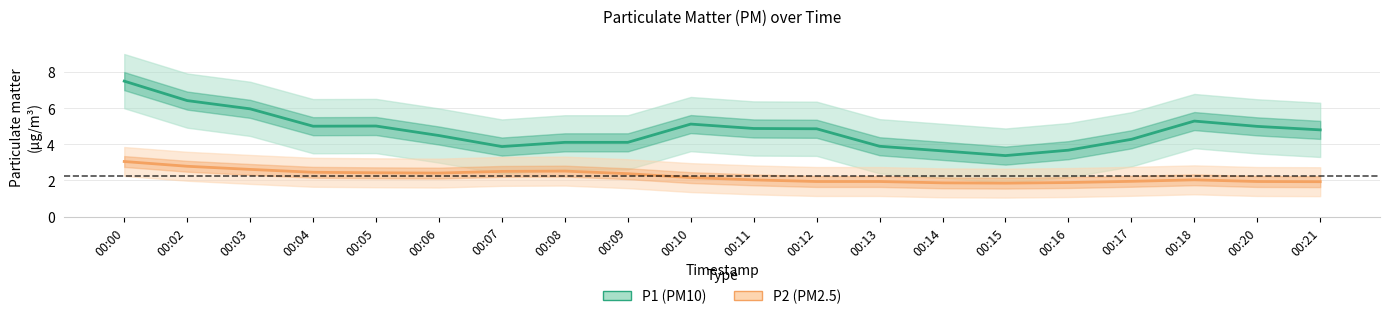

In P2 (PM2.5), how many points are lower than both neighbors (excluding endpoints)?

2